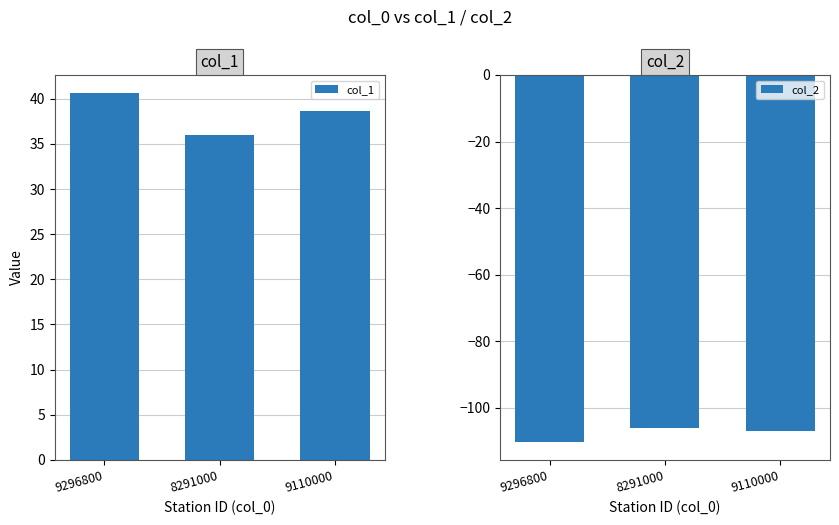

Between 8291000 and 9110000, which series saw the biggest shift?

col_1